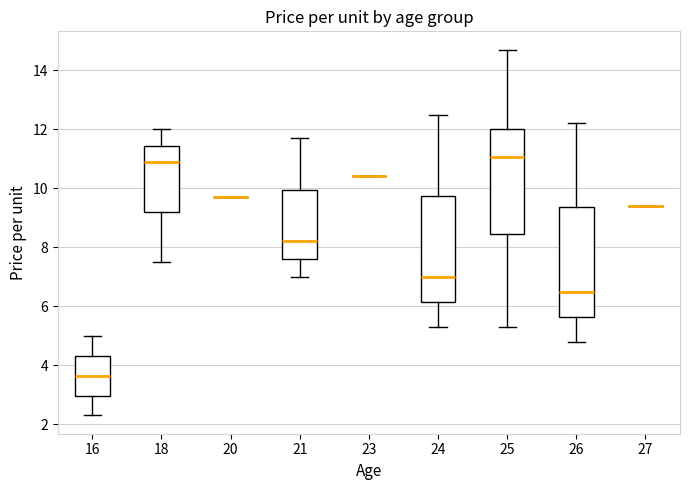

Reading left to right, read every box against the y-axis: the position of its median line, the range the box covers, and the ends of its whiskers. The values are not printed on the chart, so give them approximately, as read against the axis.

16: median 3.6, box 3.0 to 4.4, whiskers 2.4 to 5.0
18: median 11.0, box 9.2 to 11.4, whiskers 7.6 to 12.0
20: box collapsed to a line at 9.8, whiskers 9.8 to 9.8
21: median 8.2, box 7.6 to 10.0, whiskers 7.0 to 11.8
23: box collapsed to a line at 10.4, whiskers 10.4 to 10.4
24: median 7.0, box 6.2 to 9.8, whiskers 5.4 to 12.6
25: median 11.0, box 8.4 to 12.0, whiskers 5.4 to 14.8
26: median 6.6, box 5.6 to 9.4, whiskers 4.8 to 12.2
27: box collapsed to a line at 9.4, whiskers 9.4 to 9.4